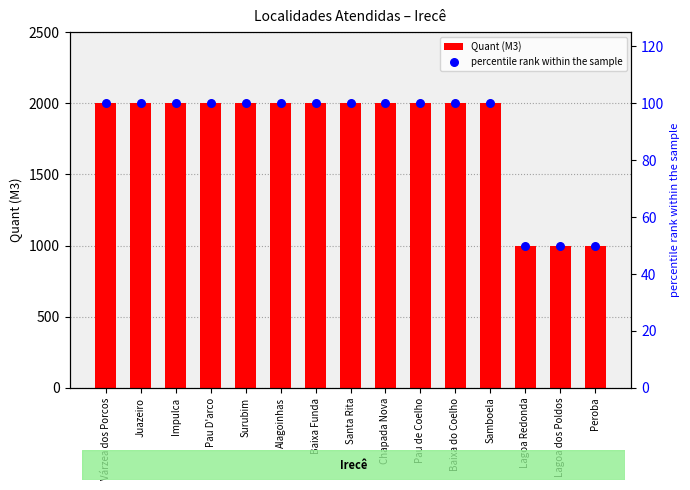

Is the value of Quant (M3) at Pau D'arco greater than the value of percentile rank within the sample at Pau de Coelho?

Yes